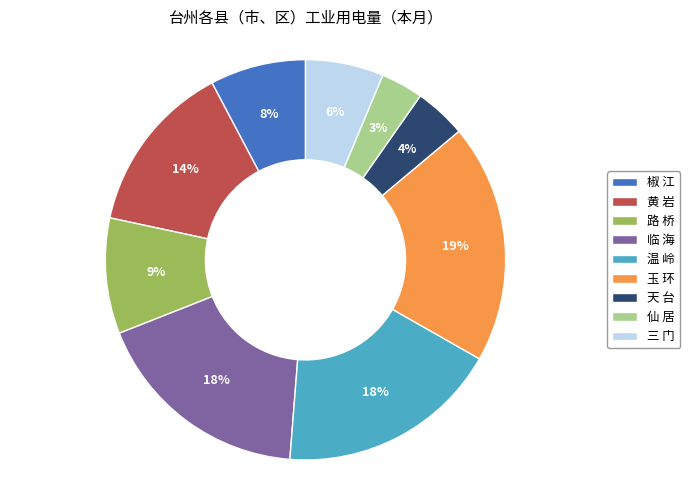

Do 黄 岩 and 路 桥 together represent more than half of the pie?

No